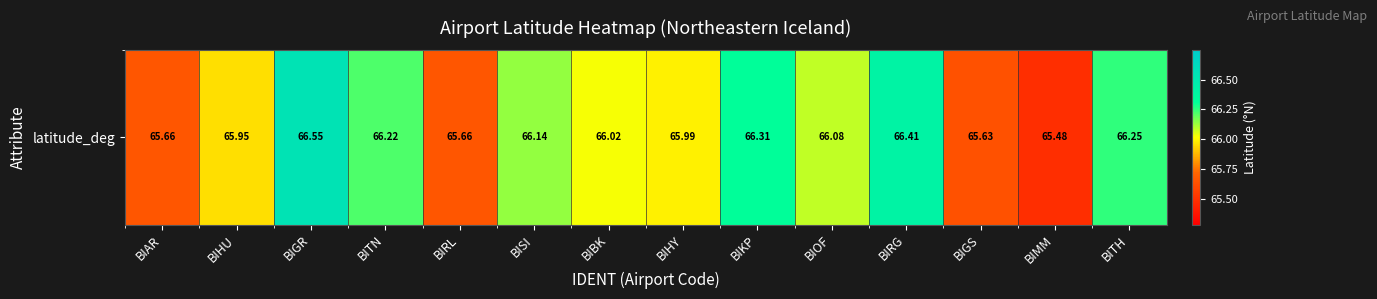

Reading left to right, what are all the values shown in this chart?

BIAR=65.7	BIHU=66.0	BIGR=66.5	BITN=66.2	BIRL=65.7	BISI=66.1	BIBK=66.0	BIHY=66.0	BIKP=66.3	BIOF=66.1	BIRG=66.4	BIGS=65.6	BIMM=65.5	BITH=66.3